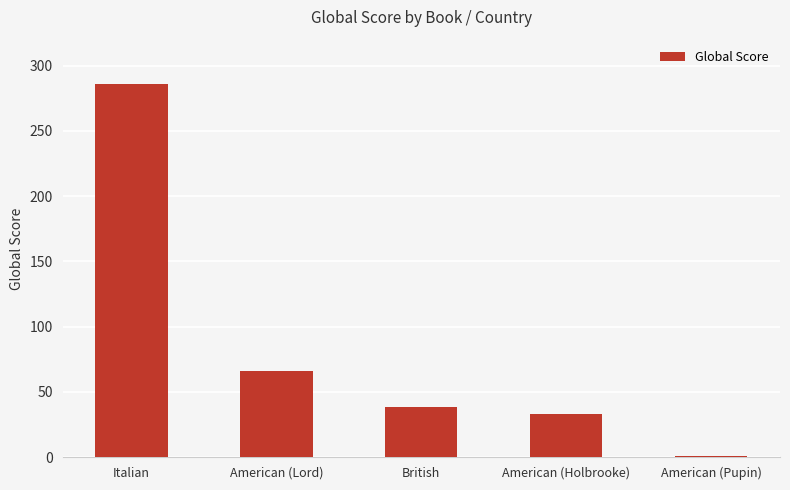

Between American (Holbrooke) and British, which is larger?

British